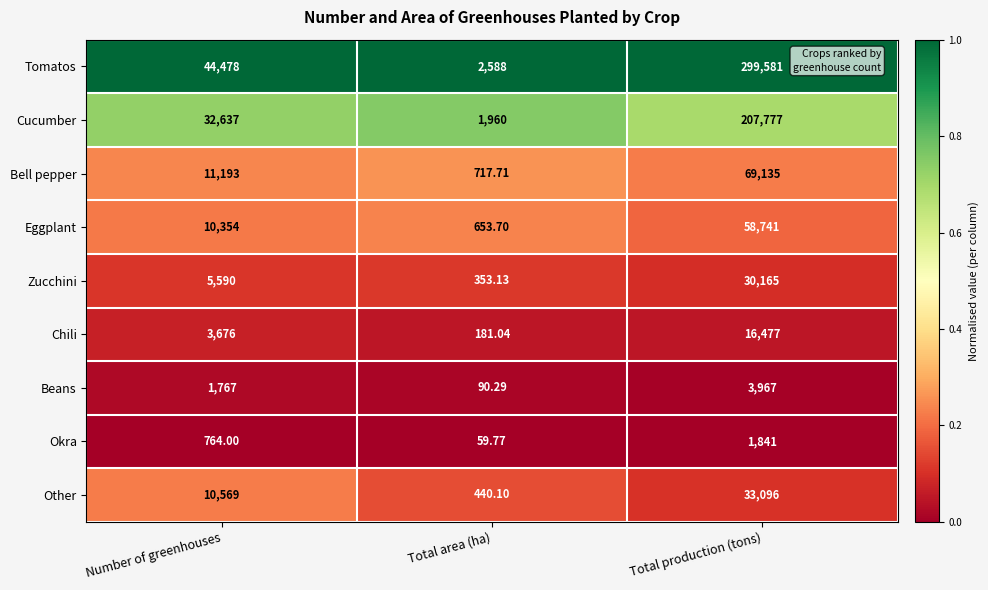

How many distinct data groups are displayed?

9